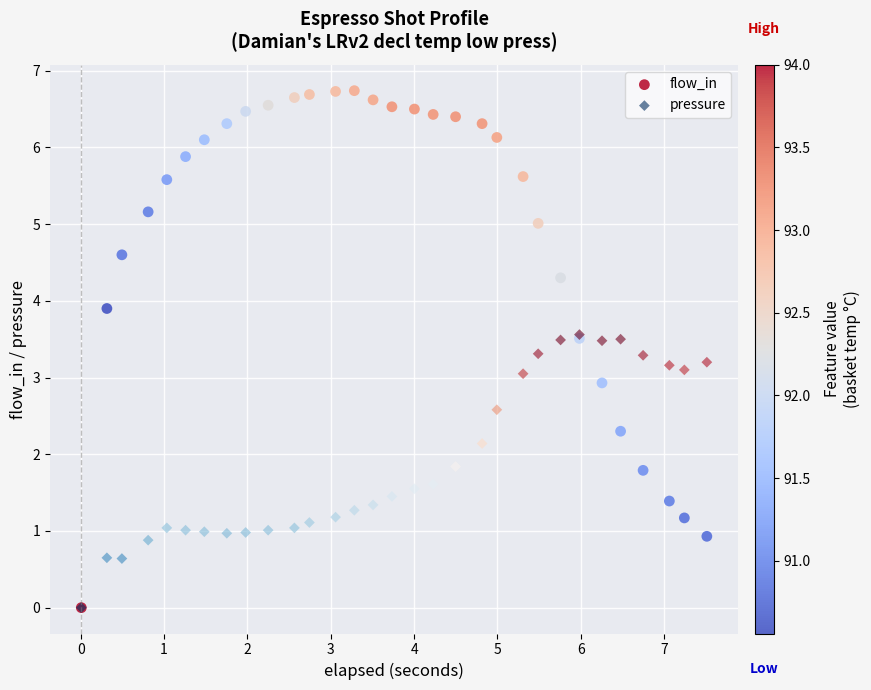

What are all the series names shown in the legend?

flow_in, pressure